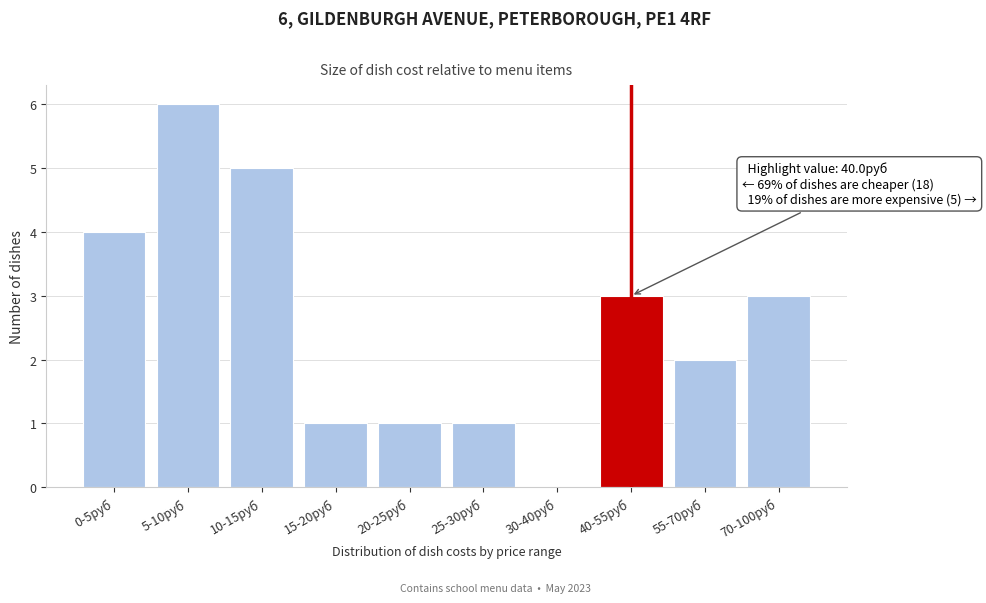

Reading right to left, extract all data points from this chart.

70-100руб=3	55-70руб=2	40-55руб=3	30-40руб=0	25-30руб=1	20-25руб=1	15-20руб=1	10-15руб=5	5-10руб=6	0-5руб=4